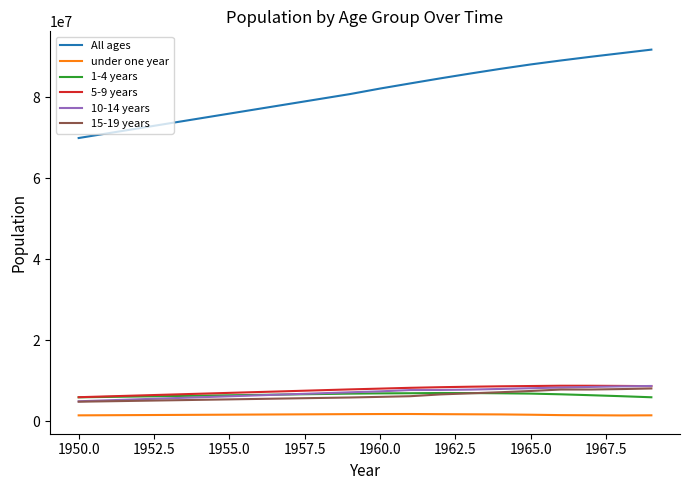

What is the sum of all All ages values?

1625399336